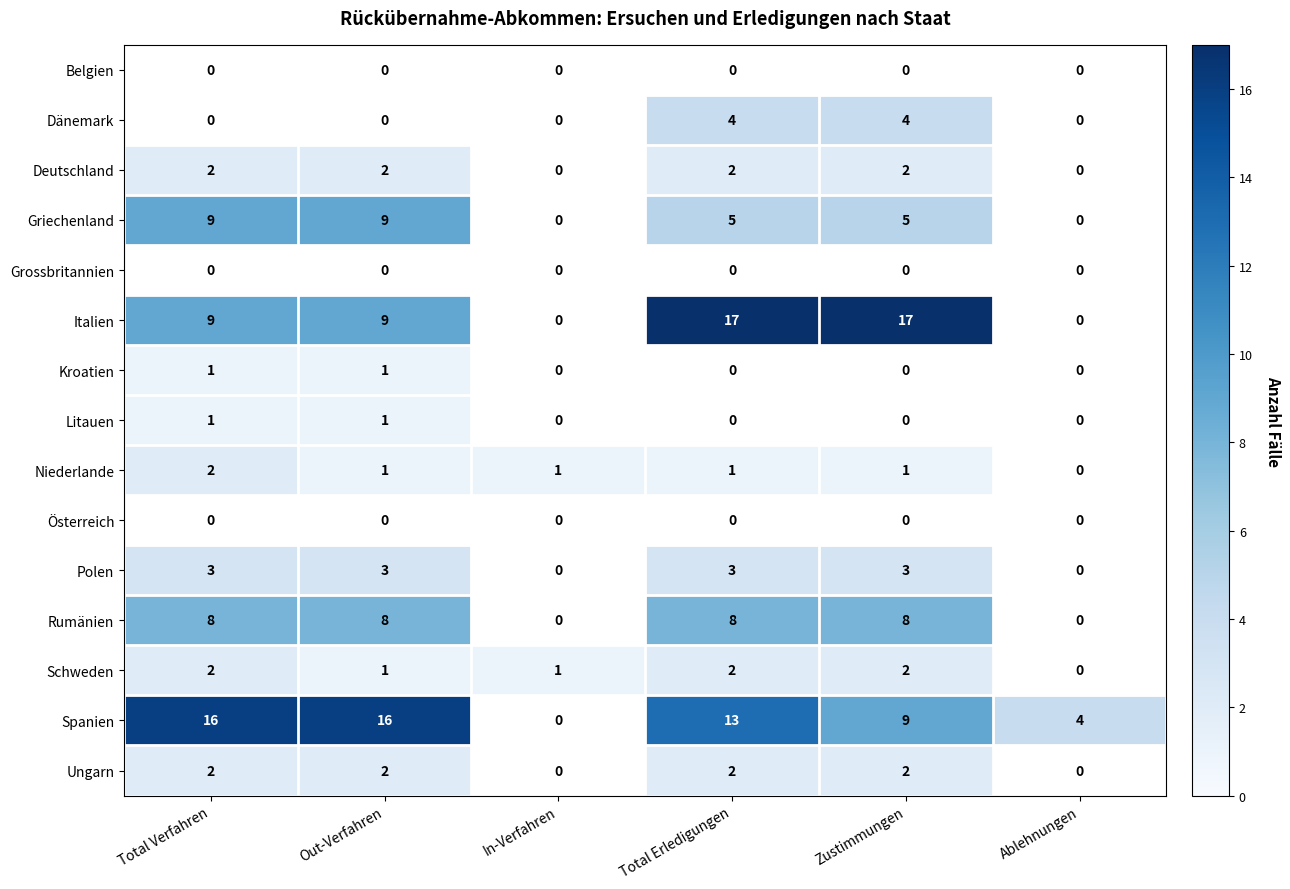

The Rumänien series shows 8 at Zustimmungen. True or false?

True